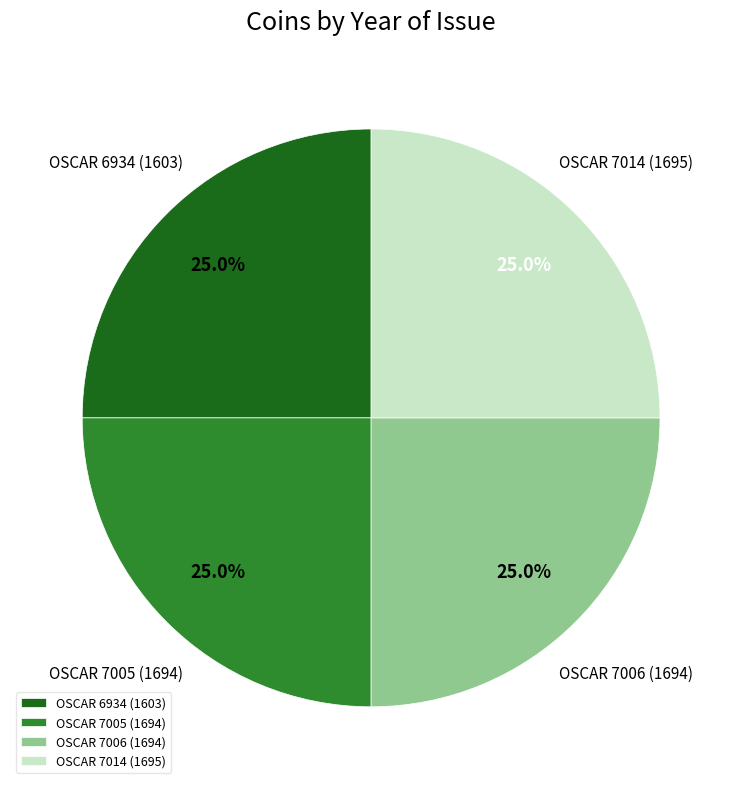

True or false: OSCAR 7006 (1694) accounts for 12% of the total.

False